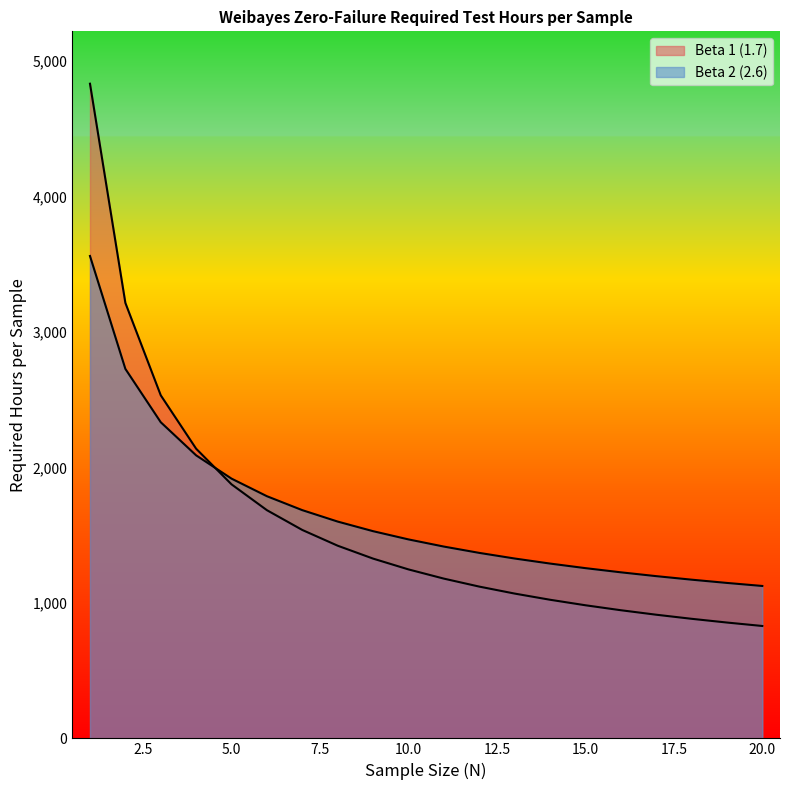

At which category does the chart reach its peak across all series?

1